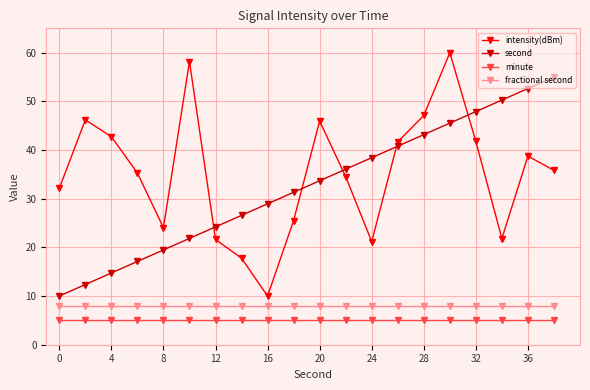

Which series has the largest total across all categories?

intensity(dBm)